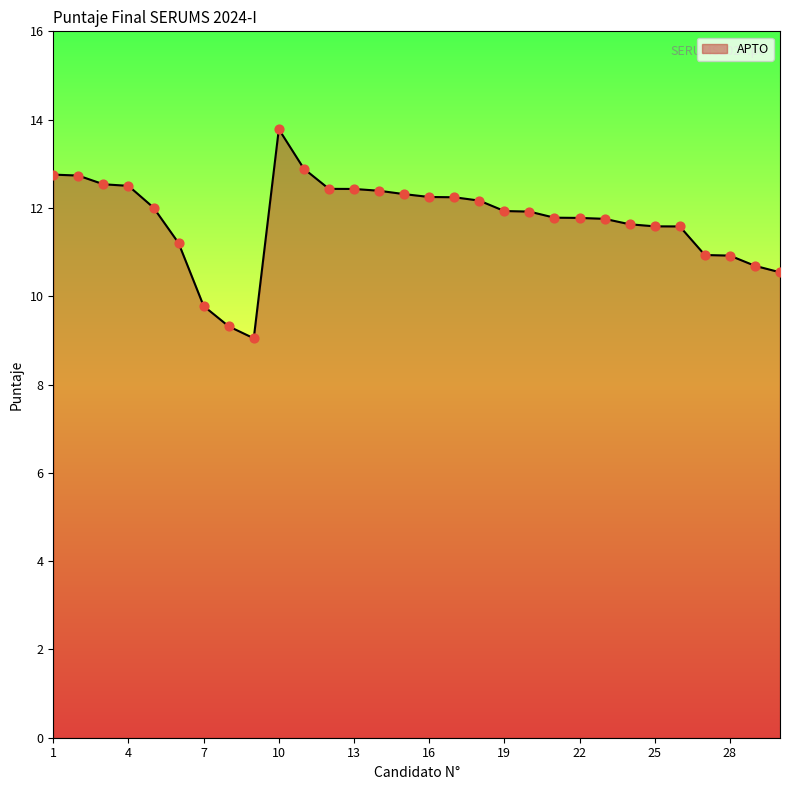

What is the maximum value shown in the chart?

13.8